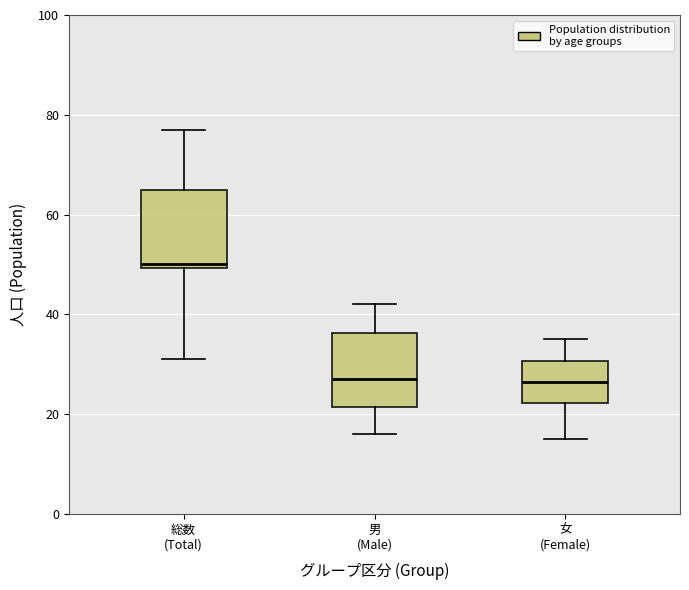

Reading left to right, read every box against the y-axis: the position of its median line, the range the box covers, and the ends of its whiskers. The values are not printed on the chart, so give them approximately, as read against the axis.

総数 (Total): median 50 (just above the box's lower edge), box 50 to 66, whiskers 32 to 78
男 (Male): median 28, box 22 to 36, whiskers 16 to 42
女 (Female): median 26, box 22 to 30, whiskers 16 to 36